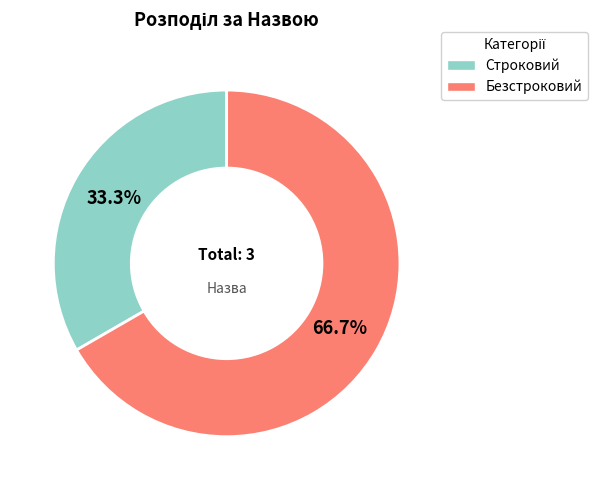

Do Строковий and Безстроковий together represent more than half of the pie?

Yes